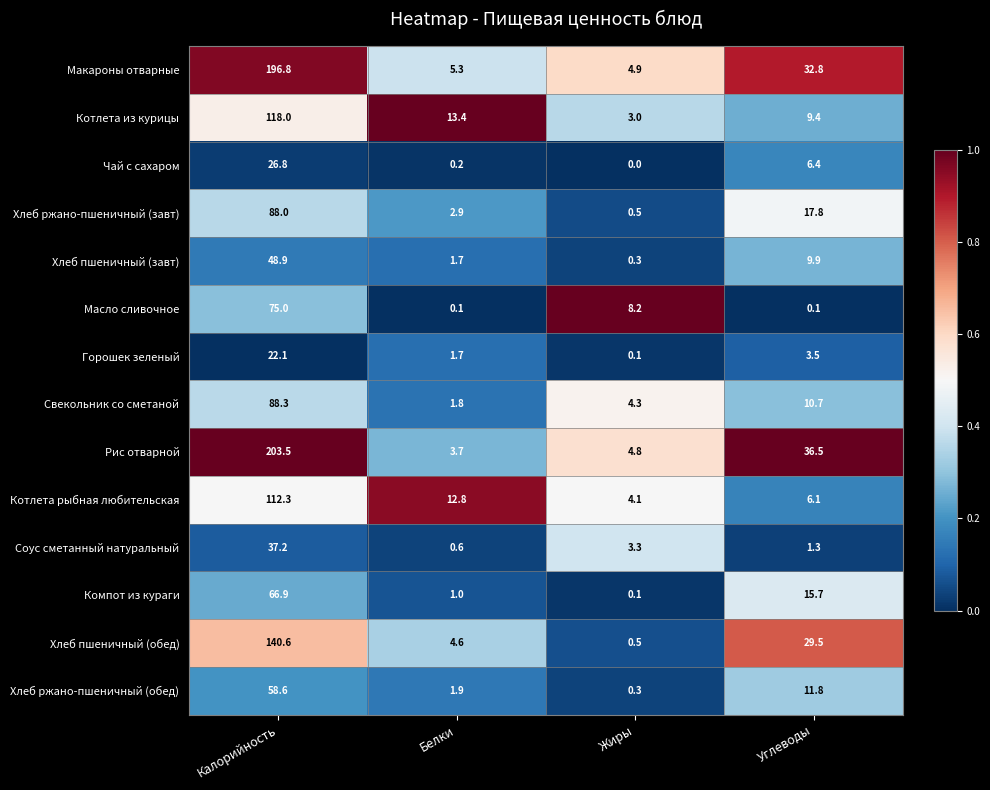

Is the value of Чай с сахаром at Калорийность greater than the value of Котлета из курицы at Калорийность?

No